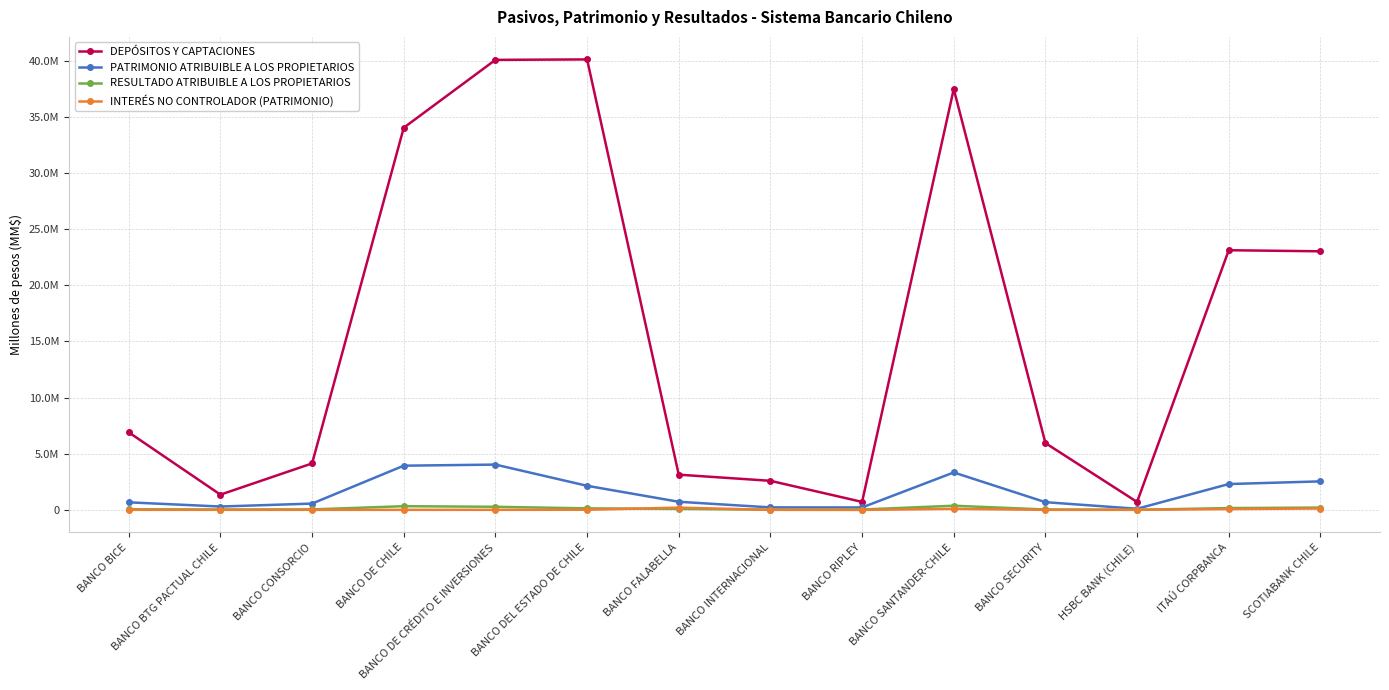

Is it true that DEPÓSITOS Y CAPTACIONES equals 32905540 at ITAÚ CORPBANCA?

False